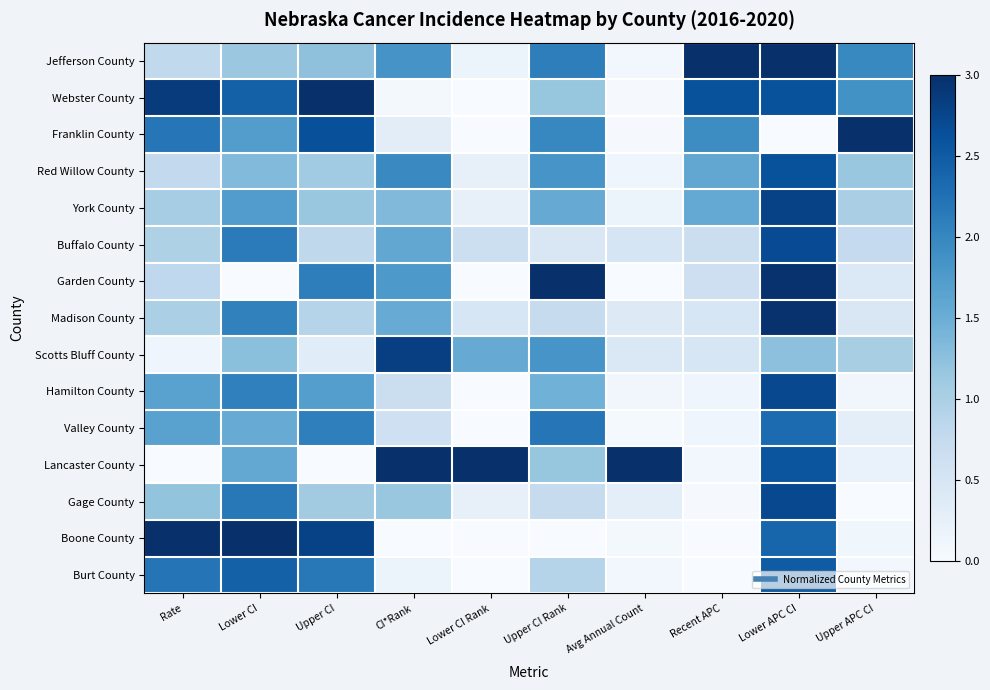

Rank the series by their maximum value, from highest to lowest.

Jefferson County, Webster County, Franklin County, Garden County, Lancaster County, Boone County, Madison County, Scotts Bluff County, York County, Hamilton County, Gage County, Buffalo County, Red Willow County, Burt County, Valley County